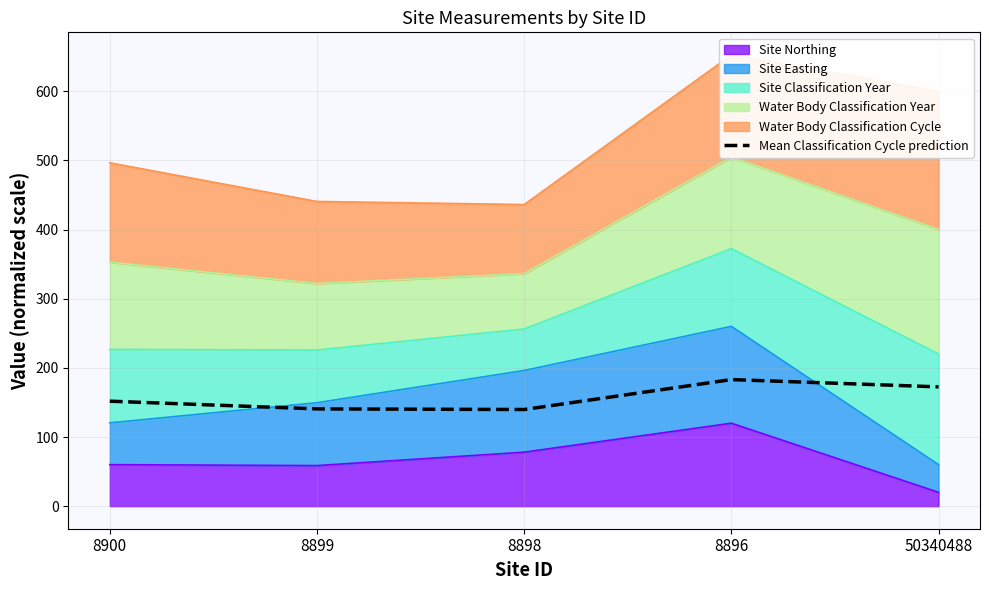

Rank the categories by value from highest to lowest.

8896, 50340488, 8900, 8899, 8898